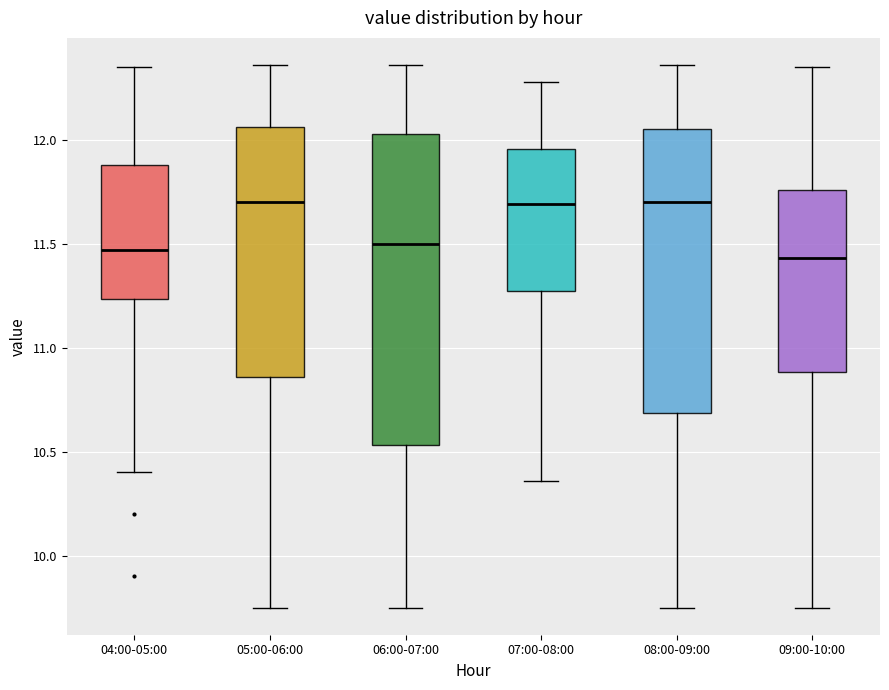

Which box is the tallest, from its lower edge to its upper edge?

06:00-07:00